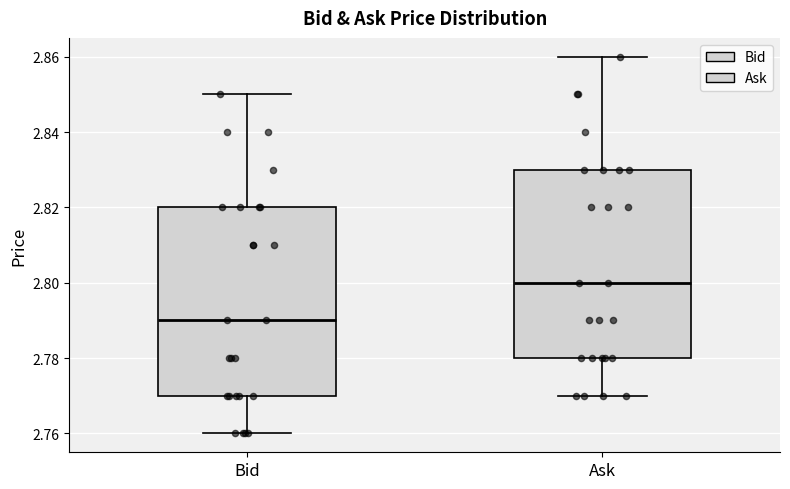

Which box's median line is the highest?

Ask